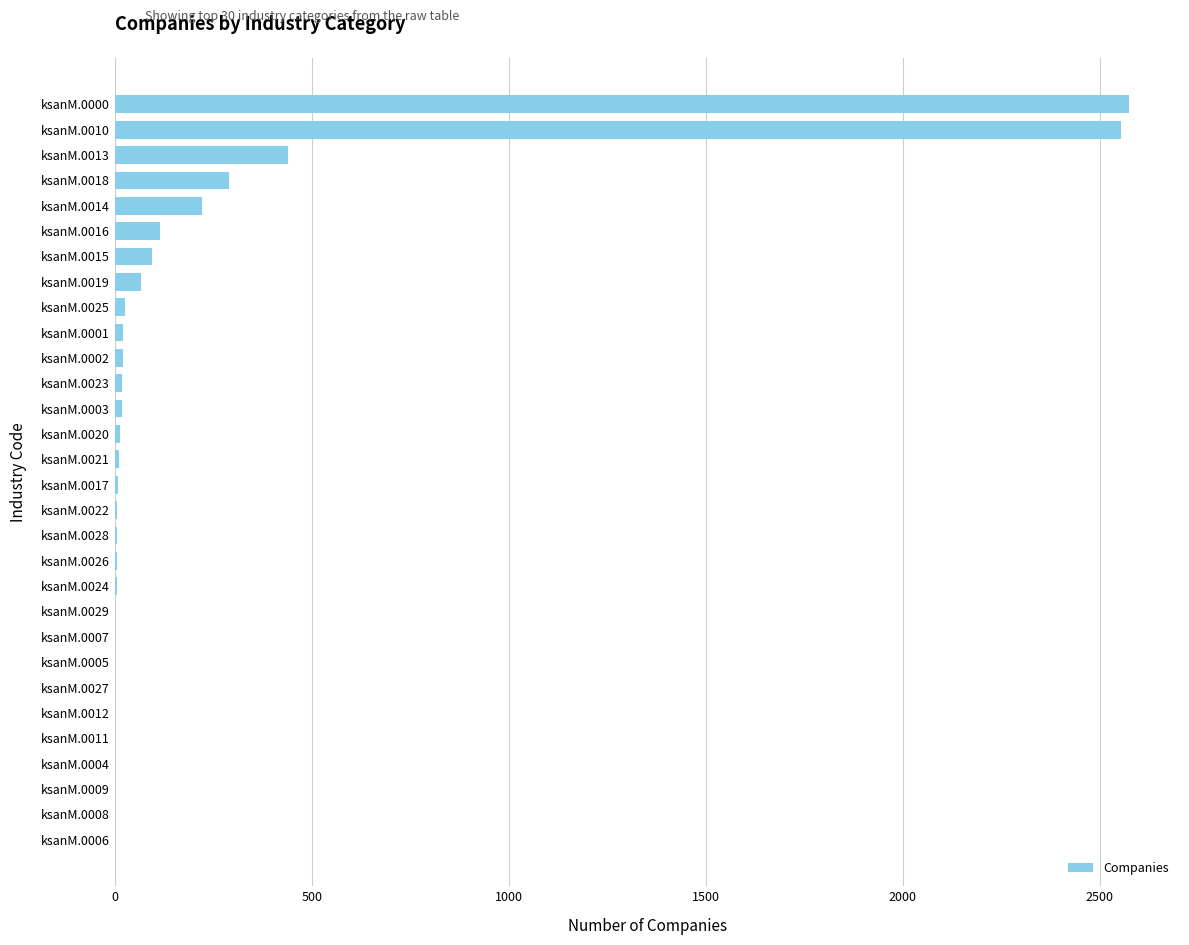

How many data points does each series have?

30